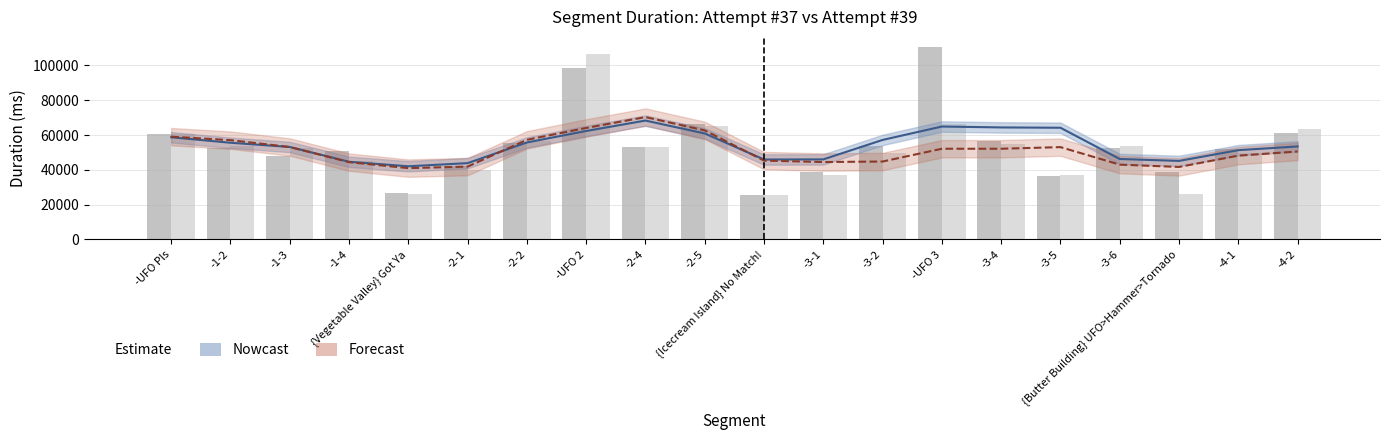

Between -4-1 and -3-2, which is larger?

-3-2